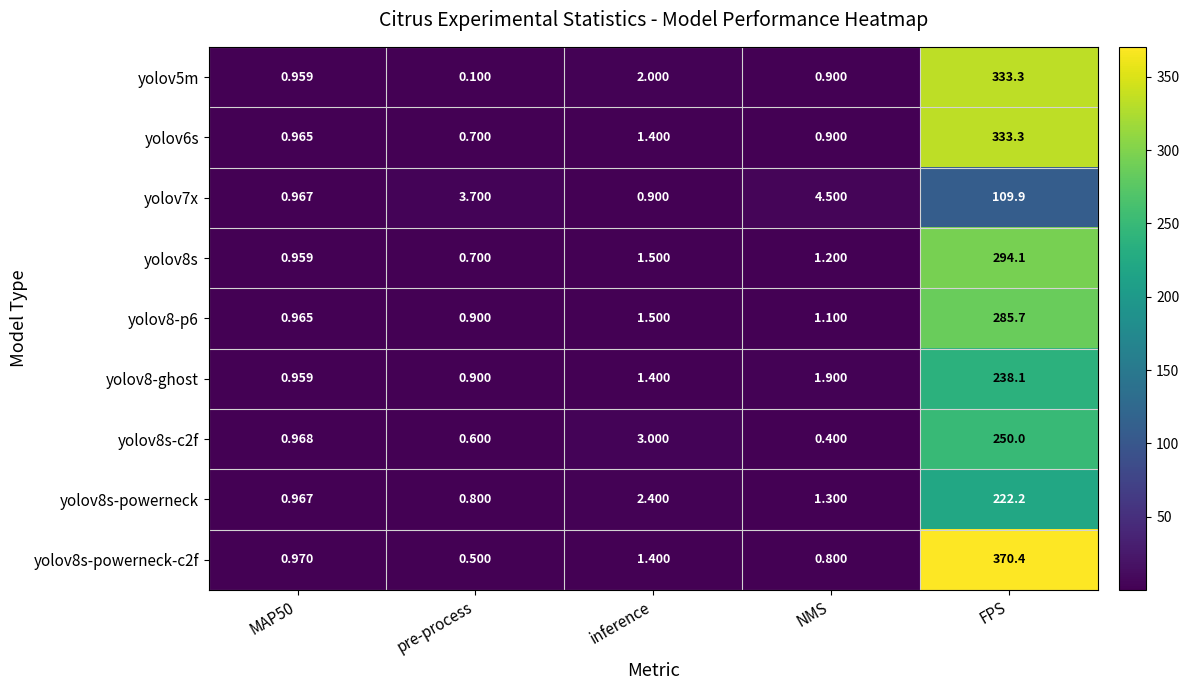

At which label does yolov8s-c2f reach its minimum?

NMS